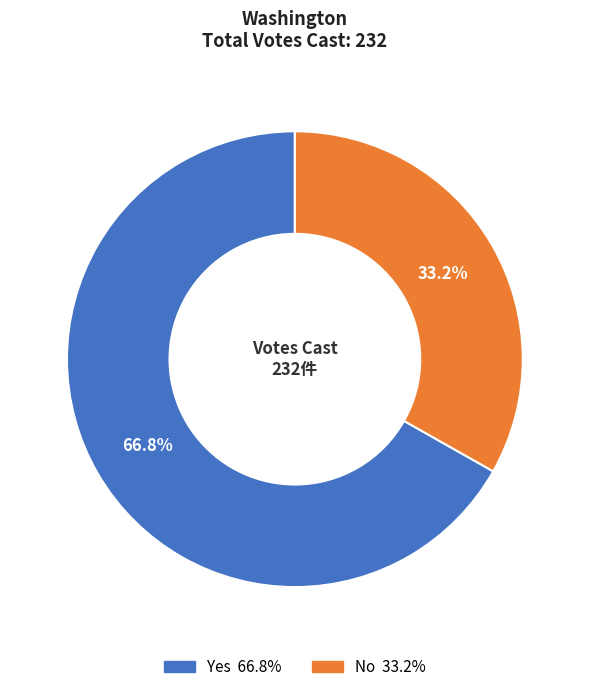

Is there any slice that represents more than half of the pie?

Yes